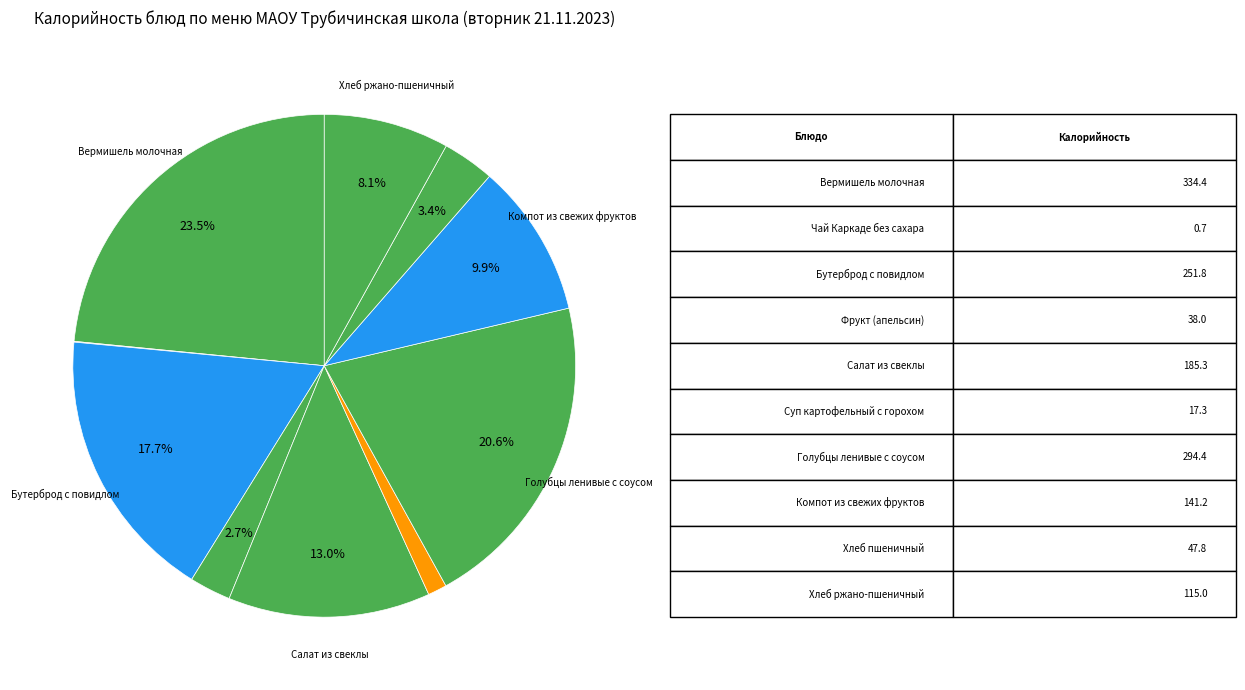

Which category has the smallest portion of the pie?

Чай Каркаде без сахара